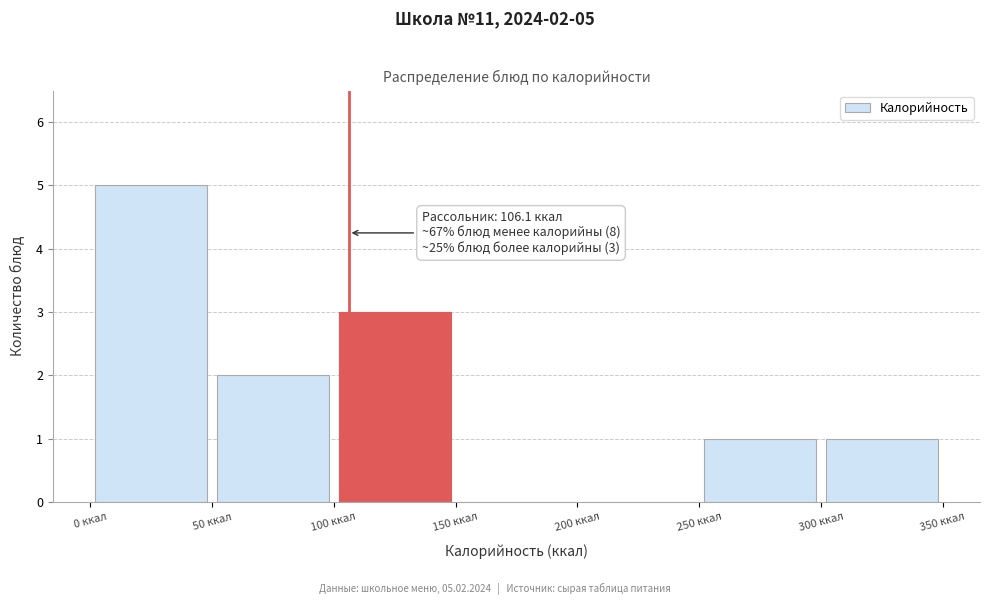

Over which range of the x-axis is the bar tallest?

0 to 50